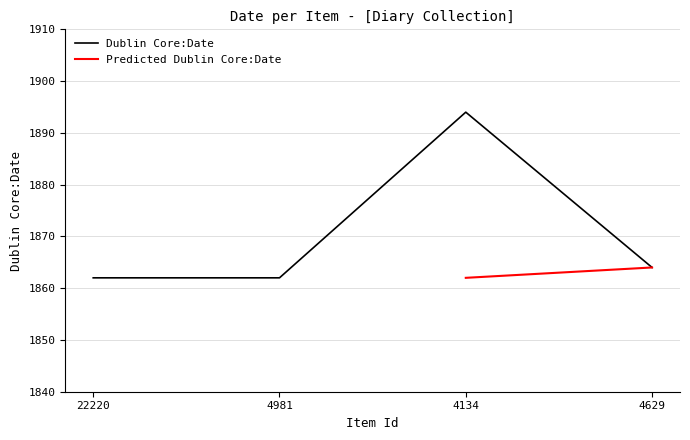

What is the sum of all values?

7482